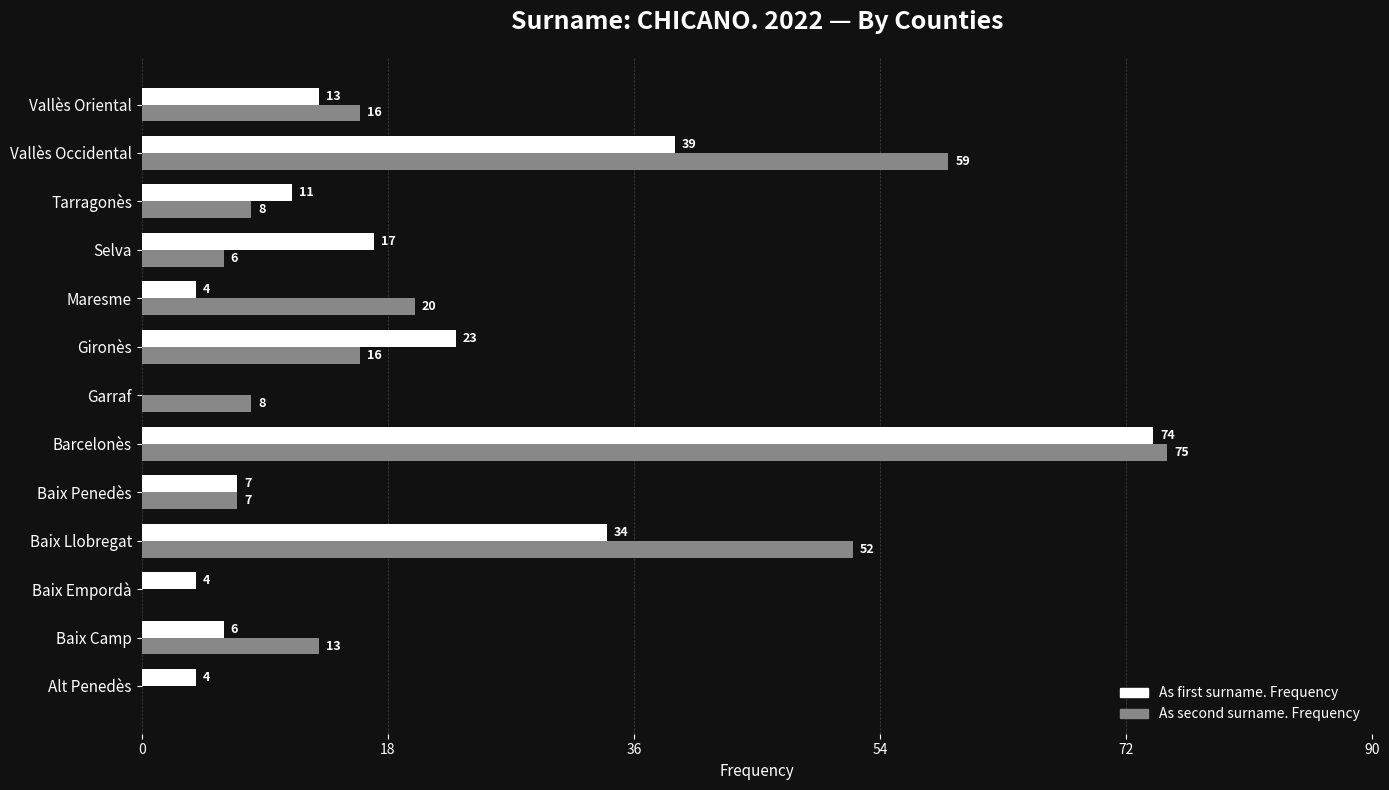

Where is As first surname. Frequency nearest to the value 37?

Vallès Occidental